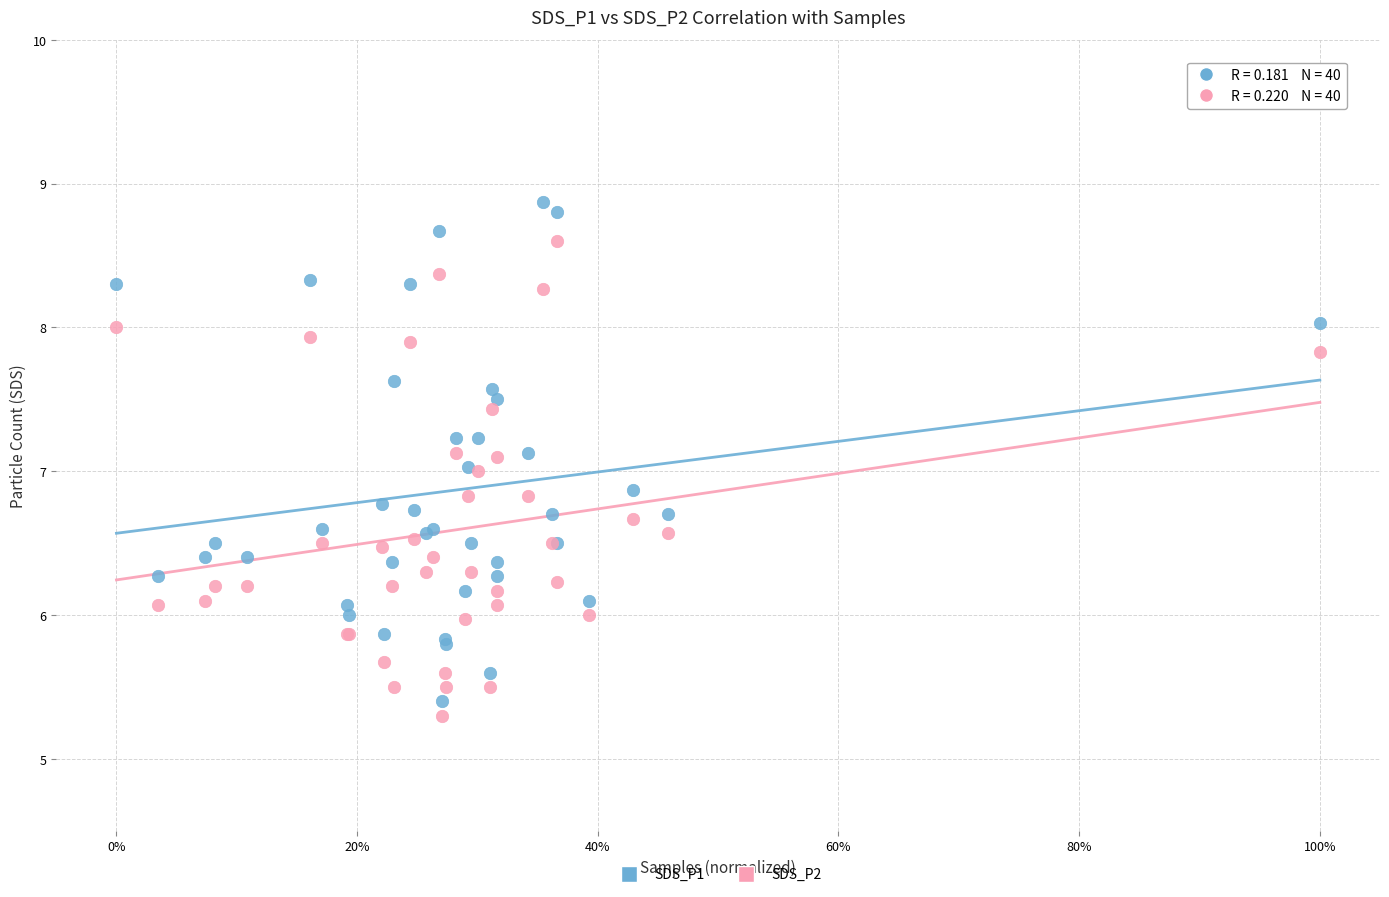

Which series contains the highest Y value?

SDS_P1